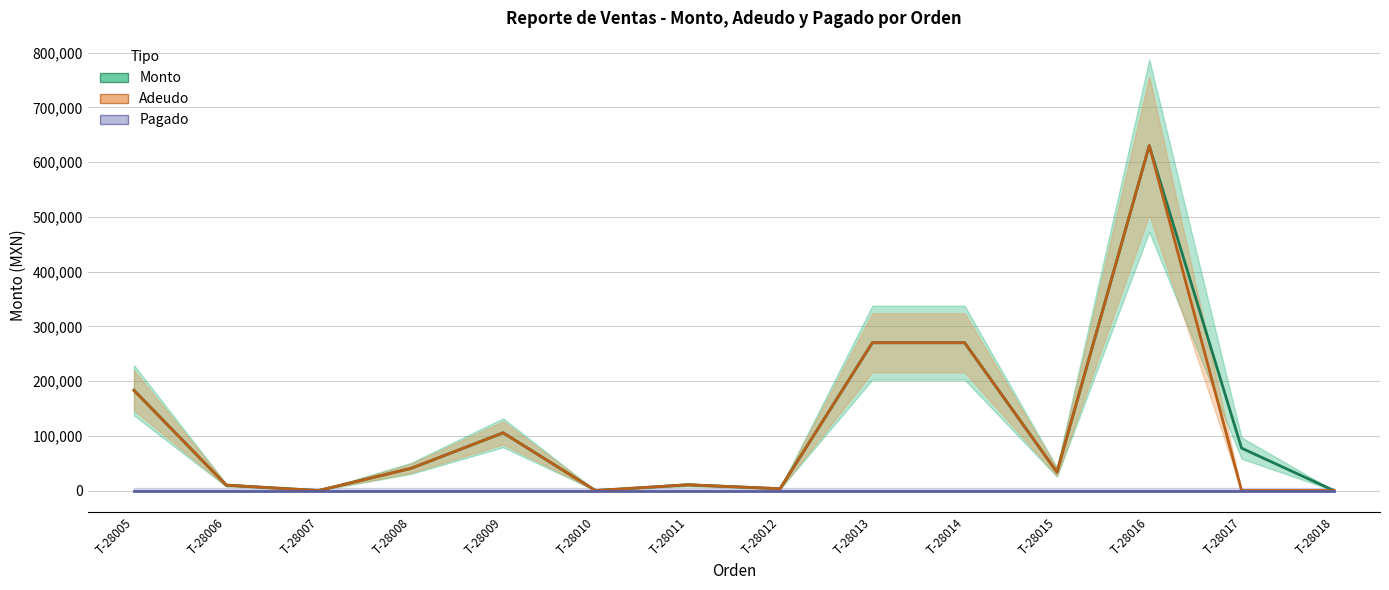

Which series has the largest range (max minus min)?

Monto